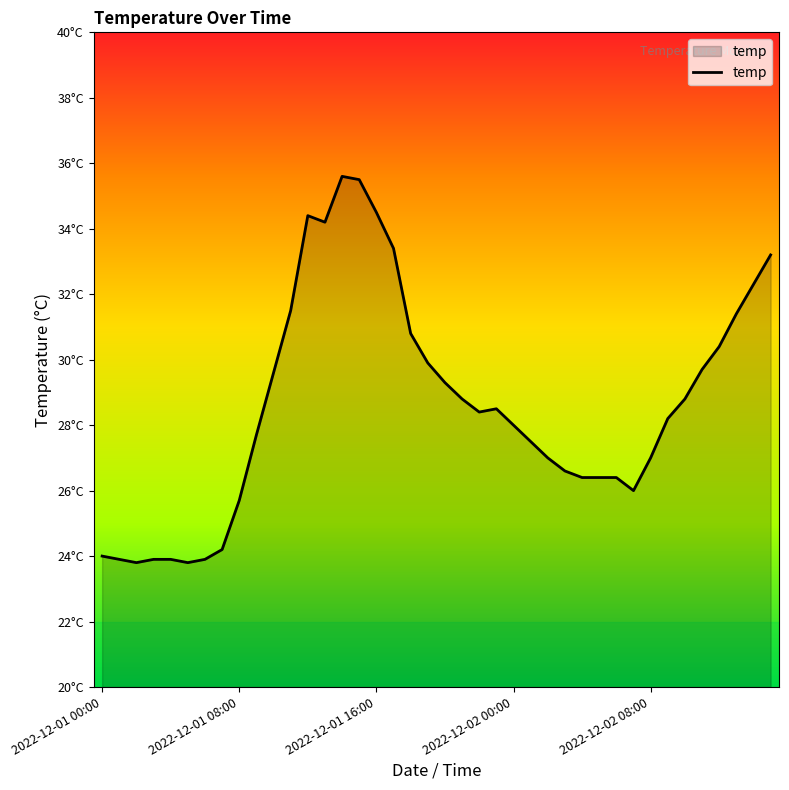

Is this an area chart (filled region under the line)?

Yes